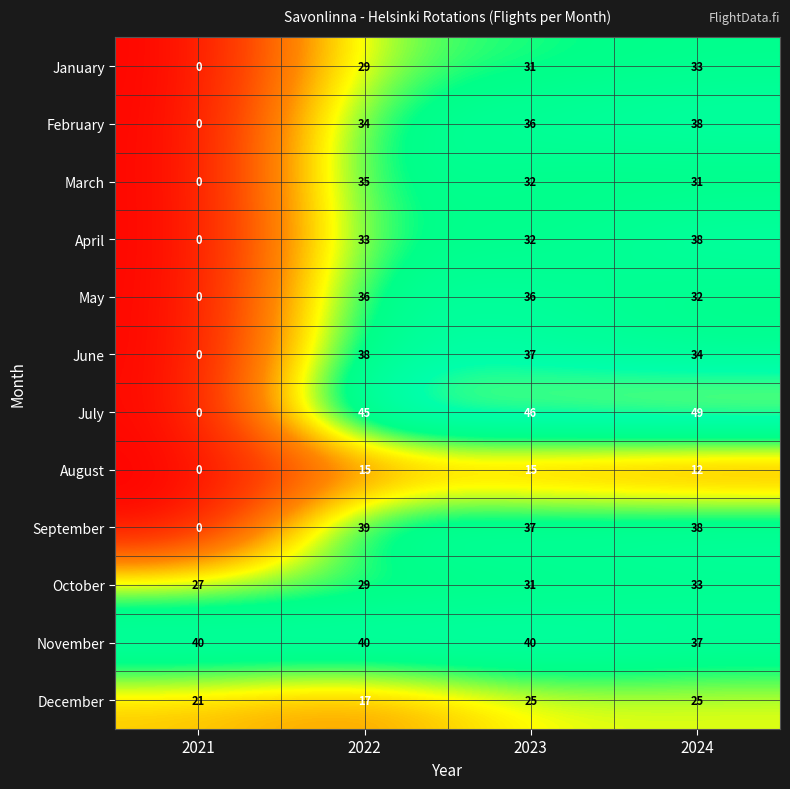

Which category has the lowest value in the June series?

2021